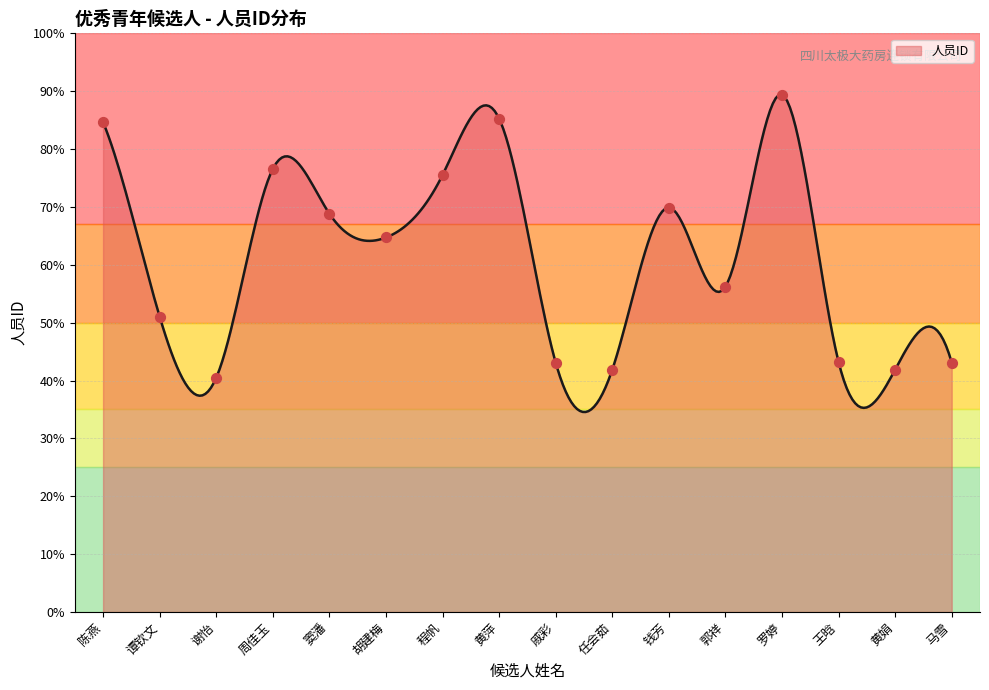

What is the change in value from 谭钦文 to 王晗?

-783